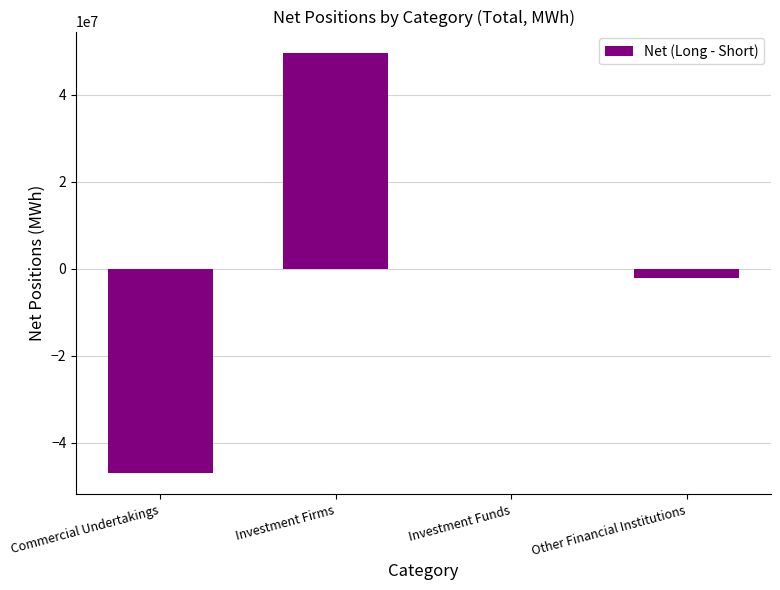

Between Commercial Undertakings and Other Financial Institutions, which is larger?

Other Financial Institutions